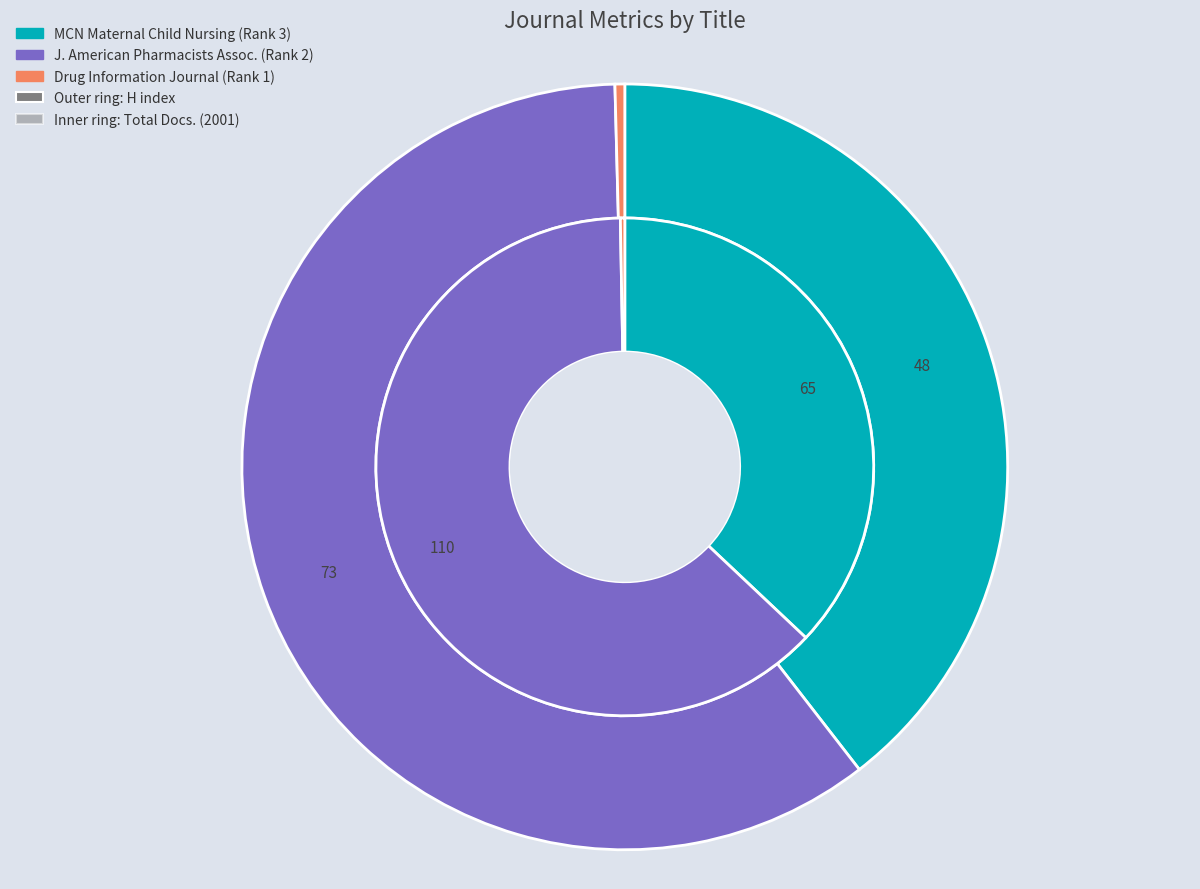

Is there any slice that represents more than half of the pie?

Yes